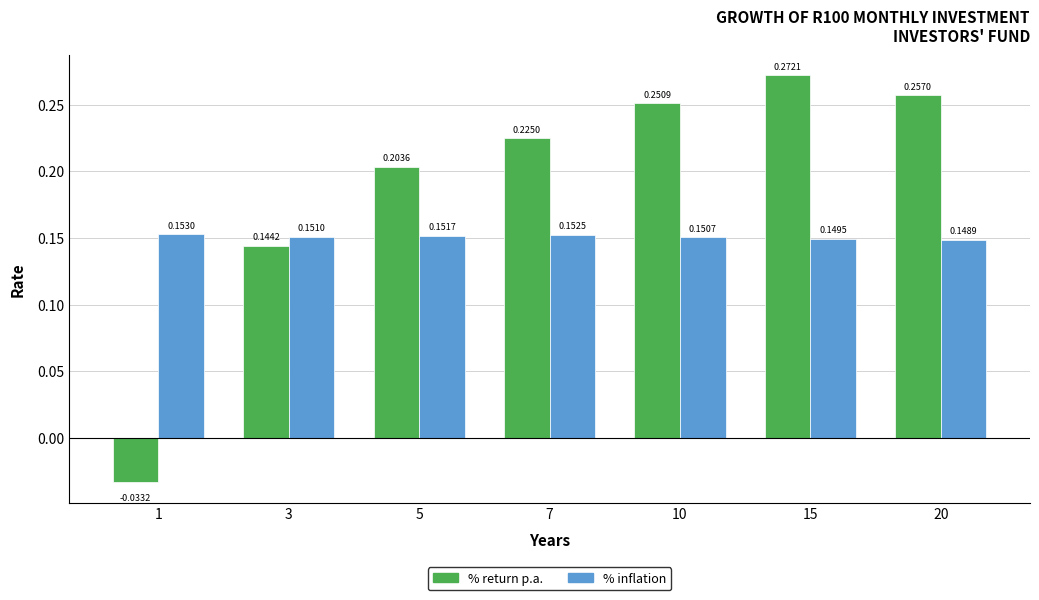

Between 7 and 10, which series saw the biggest shift?

% return p.a.